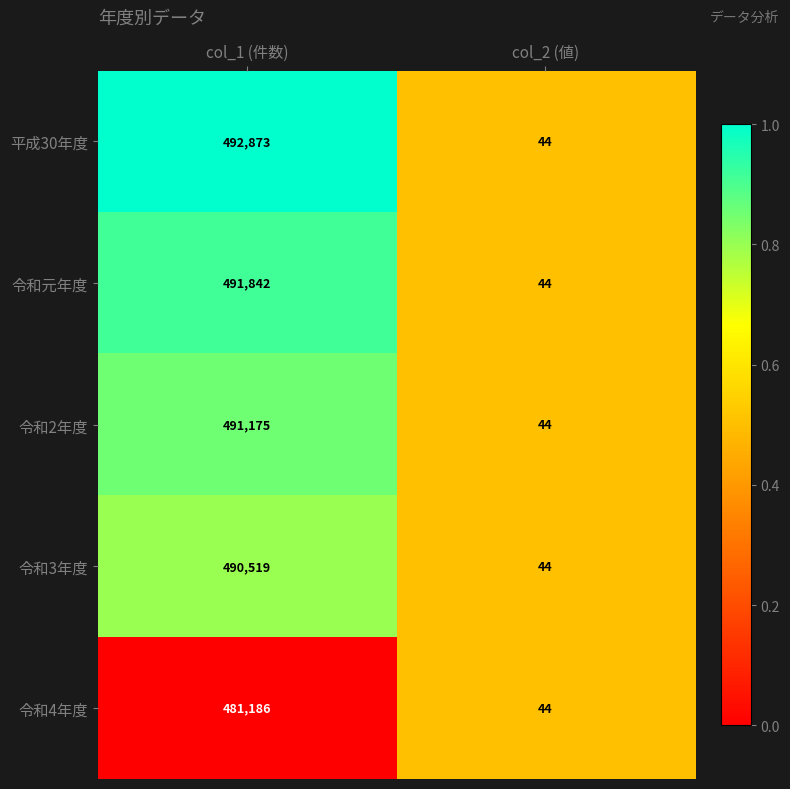

The 令和4年度 series shows 659487 at col_1 (件数). True or false?

False